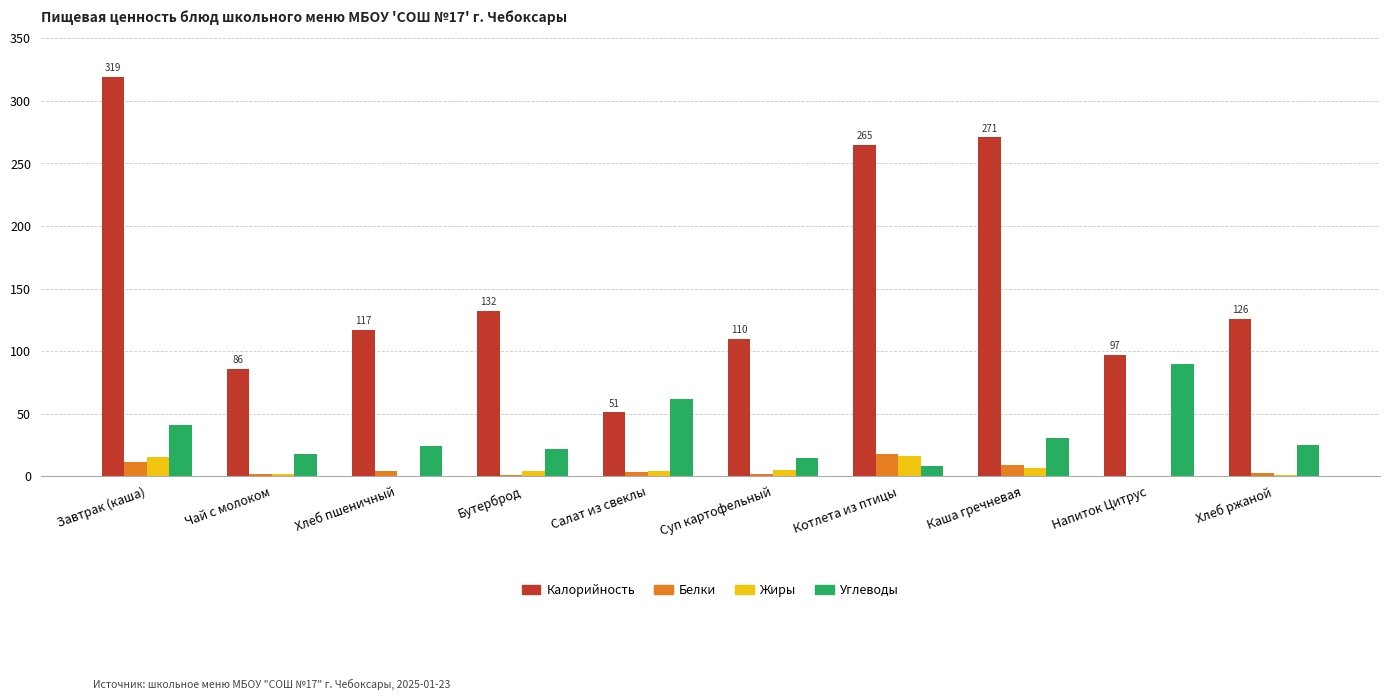

What are all the series names shown in the legend?

Калорийность, Белки, Жиры, Углеводы